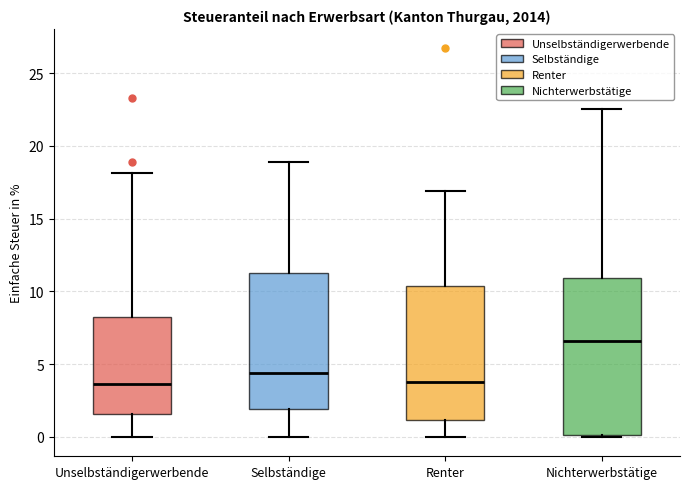

Comparing the boxes themselves (not the whiskers), which one is the tallest?

Nichterwerbstätige